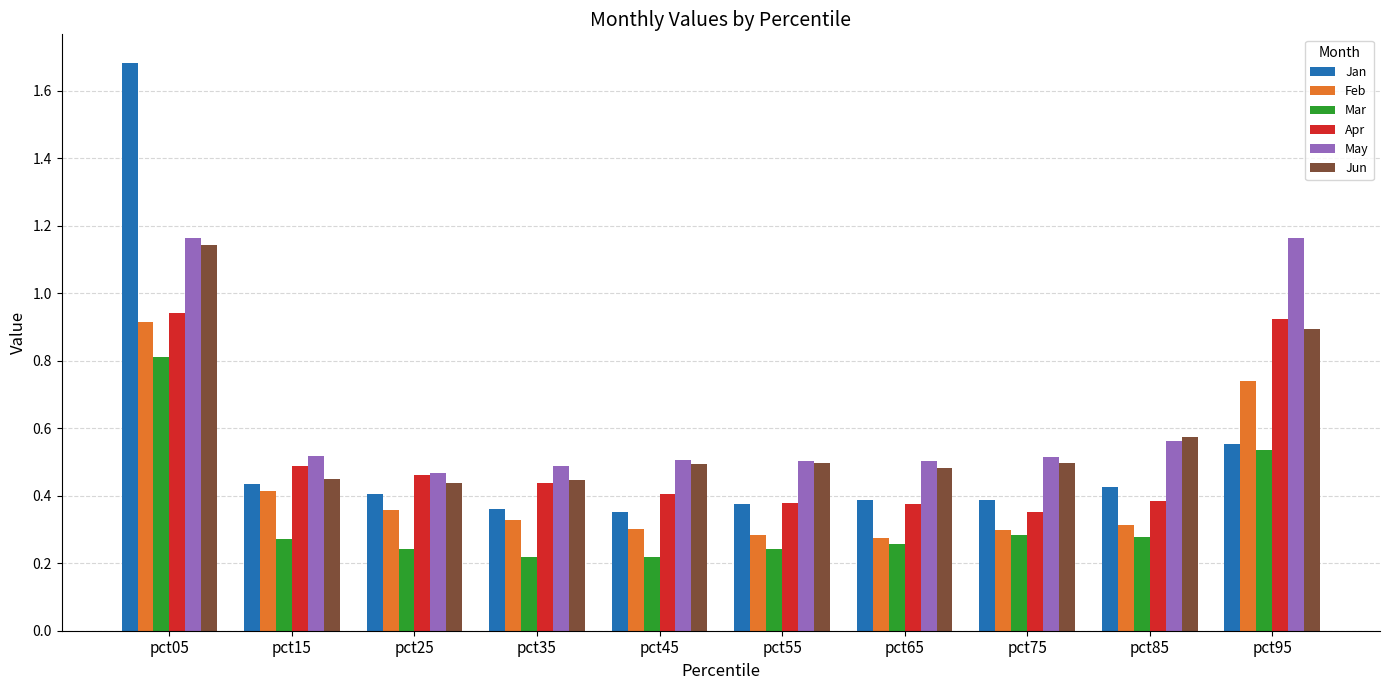

Is the value of Apr at pct35 greater than the value of Jan at pct55?

Yes